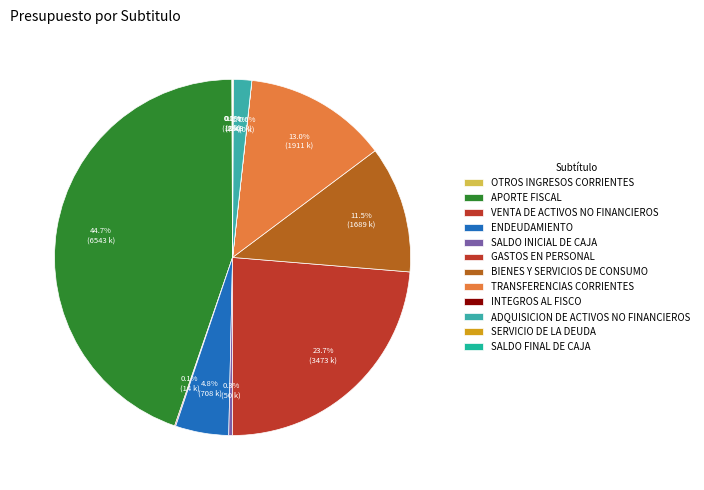

The VENTA DE ACTIVOS NO FINANCIEROS slice represents 0% of the pie. True or false?

True